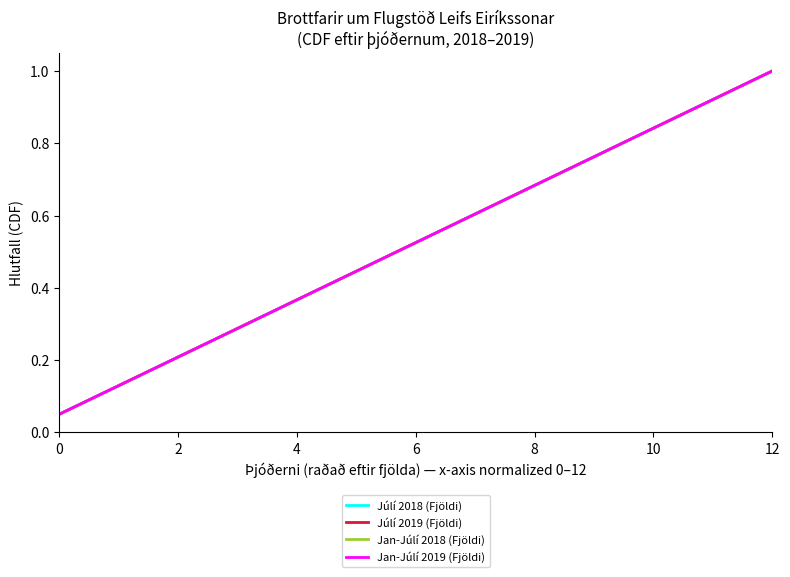

What is the lowest value of the Júlí 2019 (Fjöldi) series?

0.1